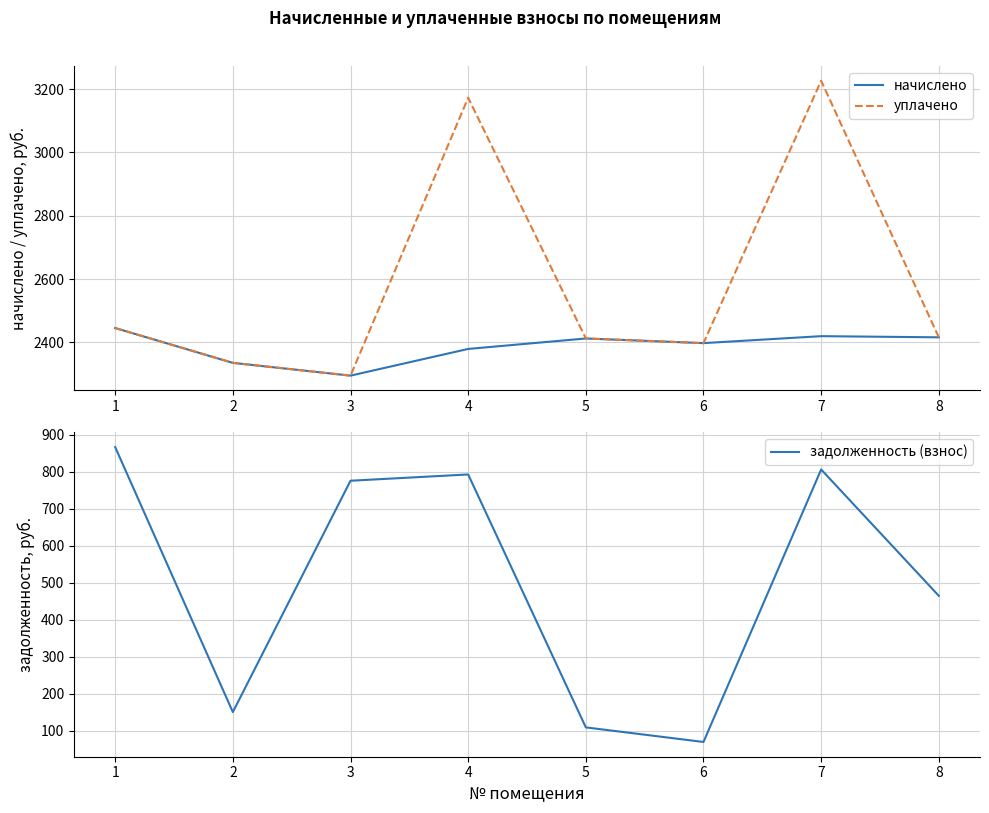

Reading left to right, transcribe all the data shown in this chart.

начислено: 1=2445.2	2=2335.2	3=2294.9	4=2379.2	5=2412.2	6=2397.6	7=2419.6	8=2415.9
уплачено: 1=2445.2	2=2335.2	3=2294.9	4=3172.3	5=2412.2	6=2397.6	7=3226.1	8=2415.9
задолженность (взнос): 1=867.2	2=149.9	3=776.1	4=793.1	5=108.4	6=69.0	7=806.5	8=464.6